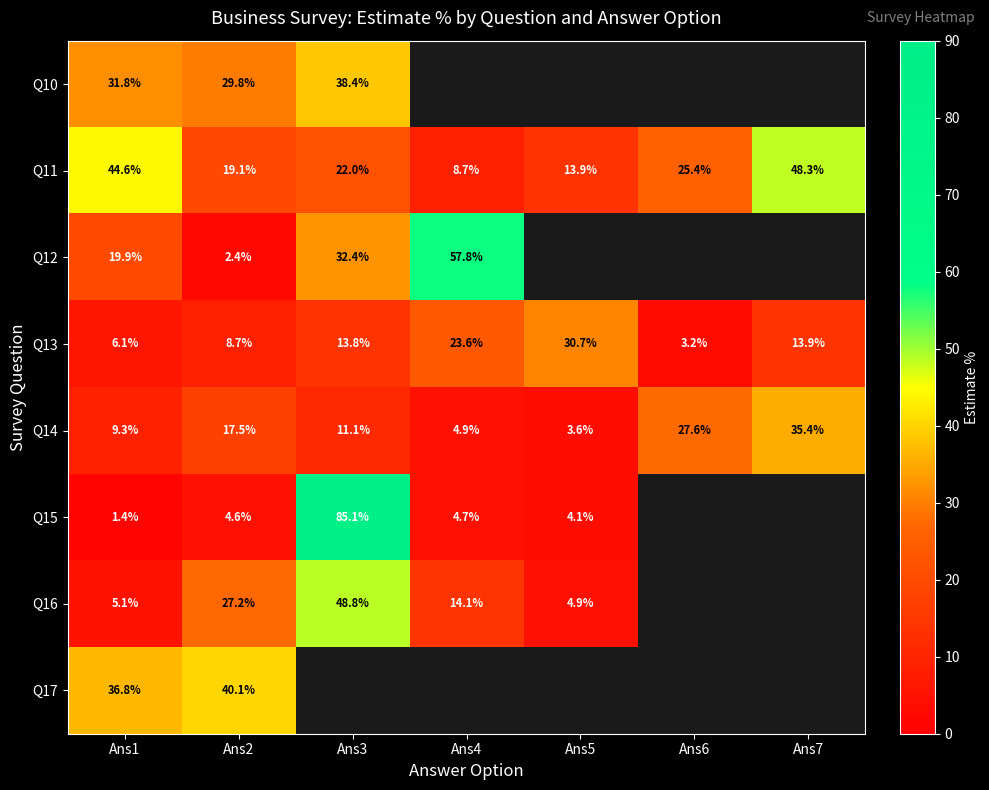

True or false: Q14 has a value of 27.6 at Ans6.

True